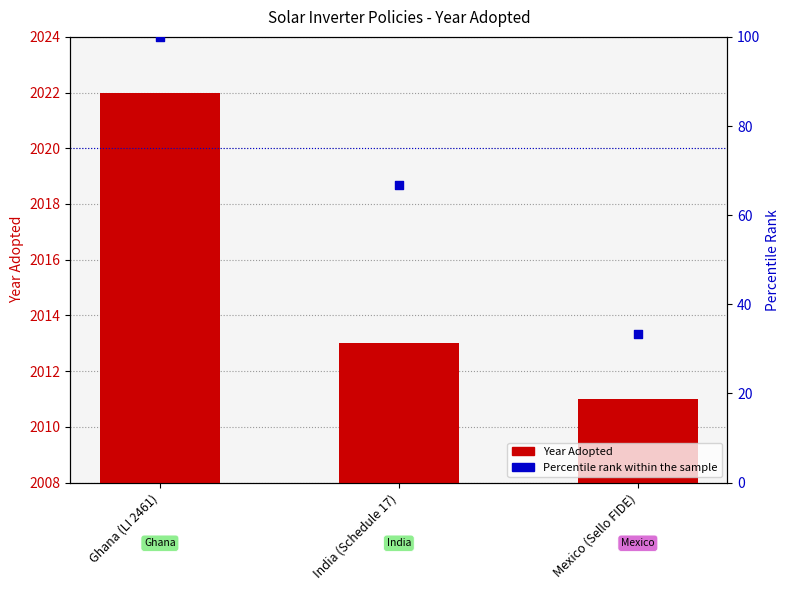

At which category is the sum across all series the highest?

Ghana (LI 2461)